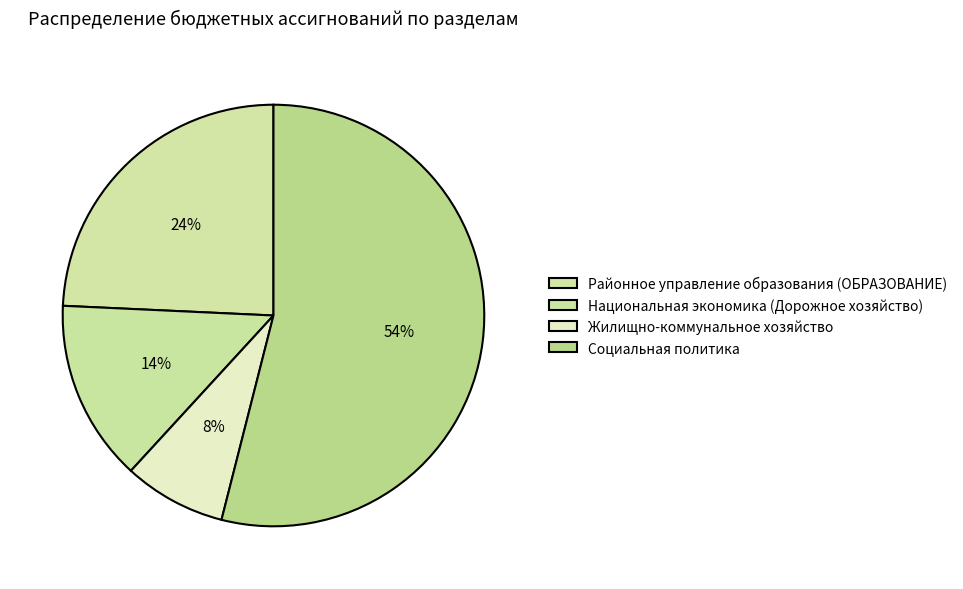

Does any single category account for the majority?

Yes